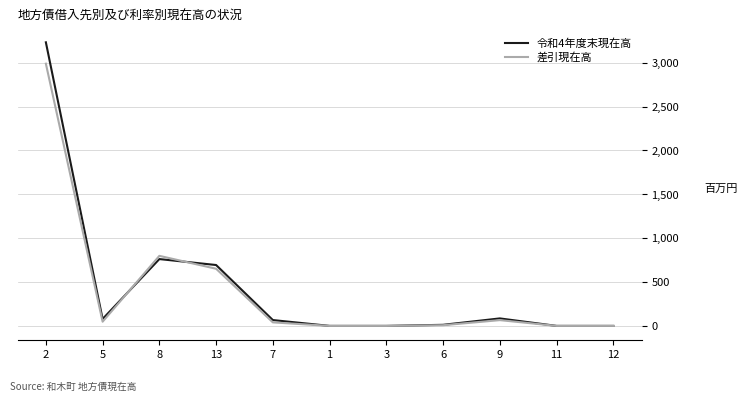

What is the value of the 令和4年度末現在高 point at the 3rd from the left?

761611